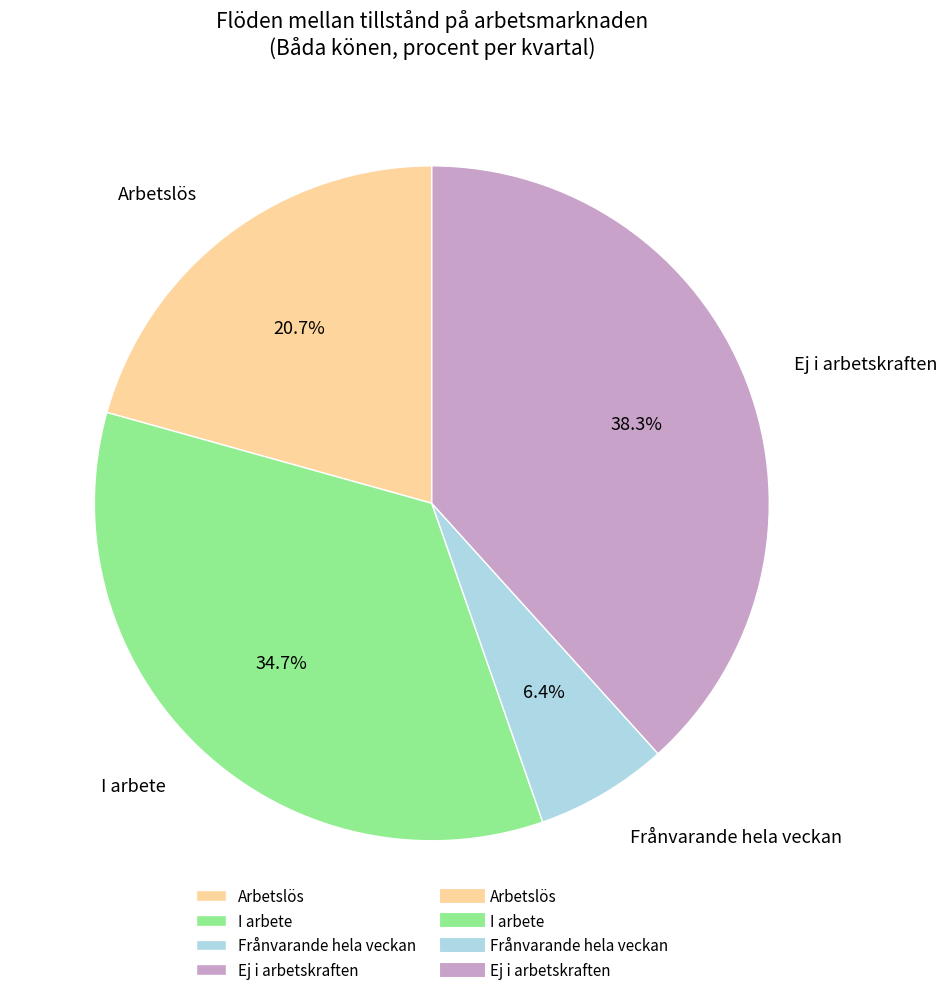

To the nearest percent, what is the difference between the largest and smallest slice percentages?

32%